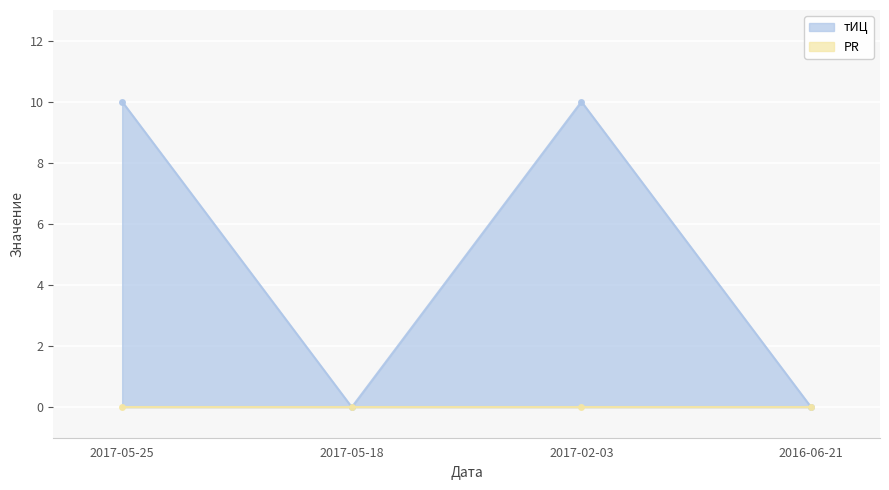

Does the chart display data point markers on the line(s)?

Yes